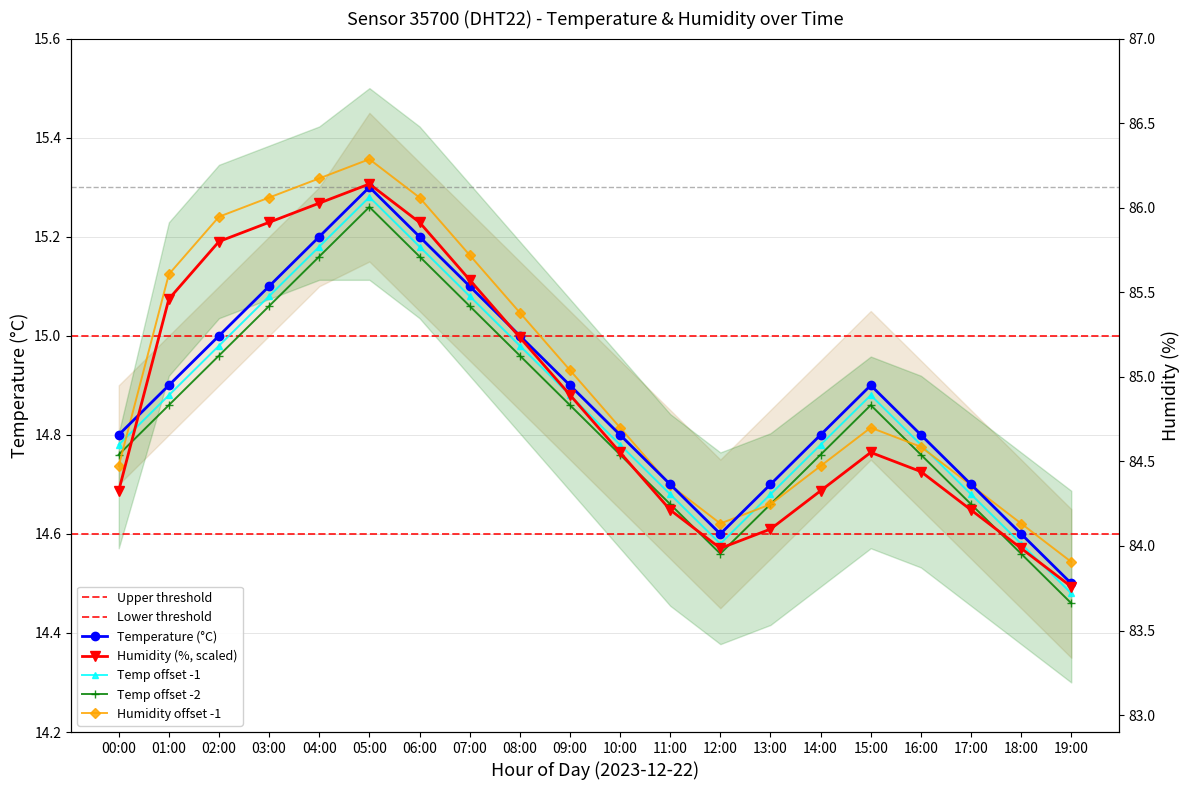

Is it true that hum_upper equals 15.0 at 08:00?

True